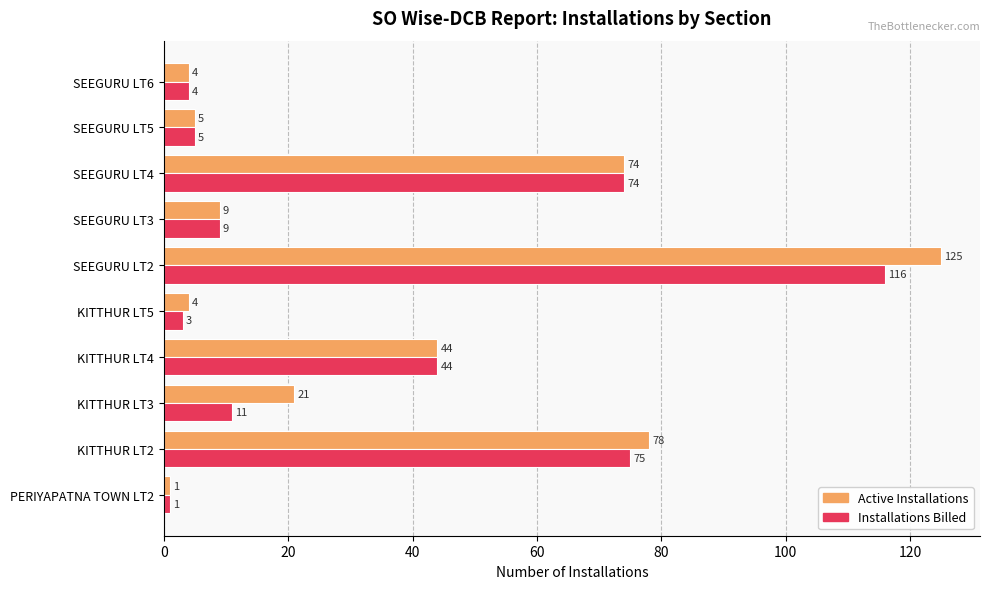

Rank the series by their maximum value, from lowest to highest.

Installations Billed, Active Installations